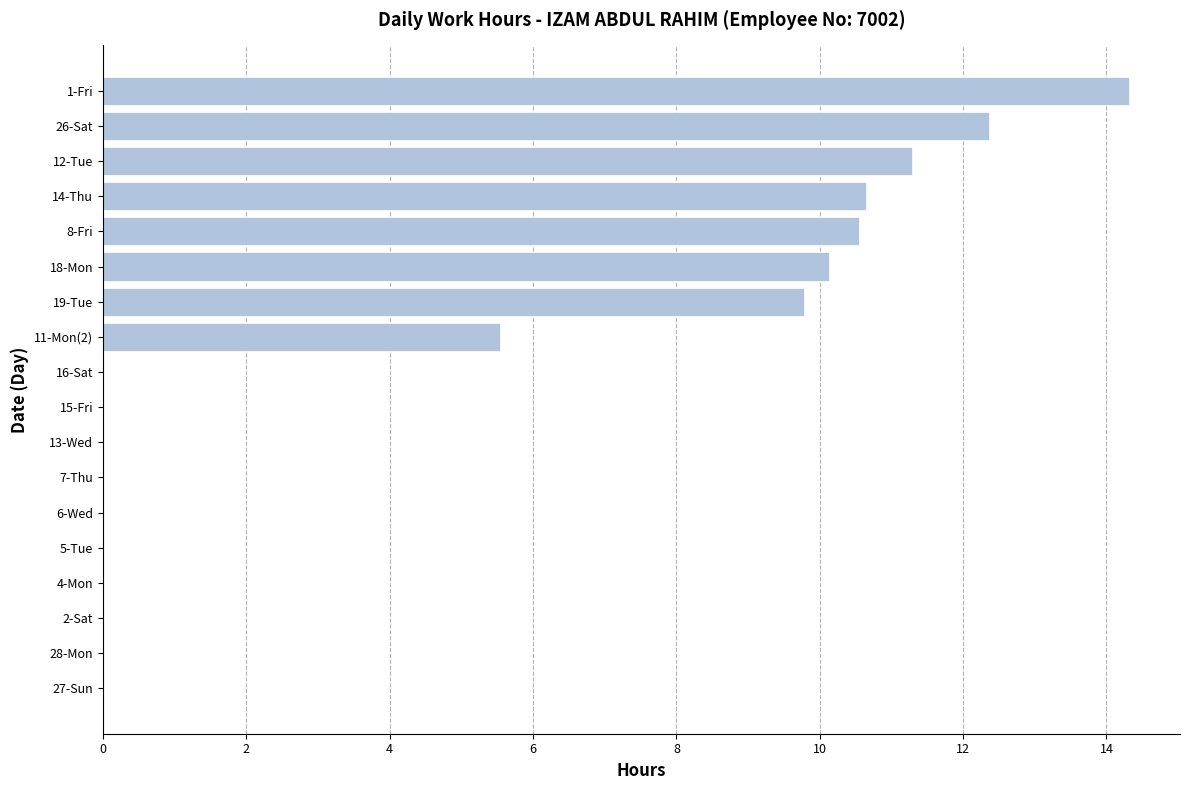

Reading top to bottom, extract all data points from this chart.

1-Fri=14.3	26-Sat=12.4	12-Tue=11.3	14-Thu=10.7	8-Fri=10.6	18-Mon=10.1	19-Tue=9.8	11-Mon(2)=5.5	16-Sat=0.0	15-Fri=0.0	13-Wed=0.0	7-Thu=0.0	6-Wed=0.0	5-Tue=0.0	4-Mon=0.0	2-Sat=0.0	28-Mon=0.0	27-Sun=0.0